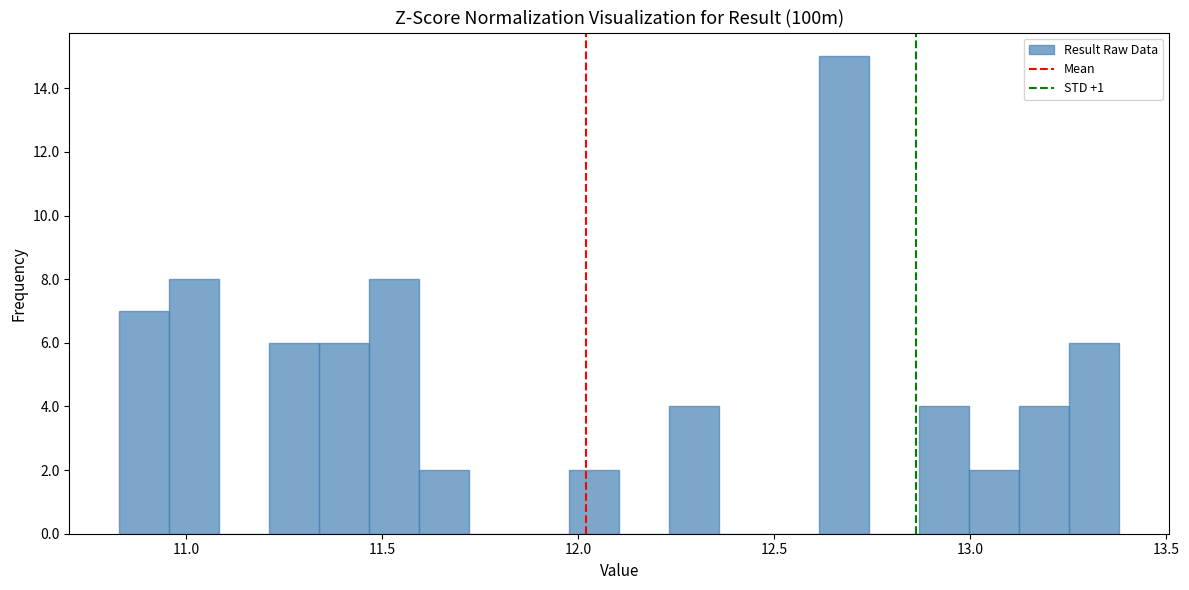

Around what value on the x-axis is the tallest bar? Give the approximate position of its centre, as read against the axis.

12.70